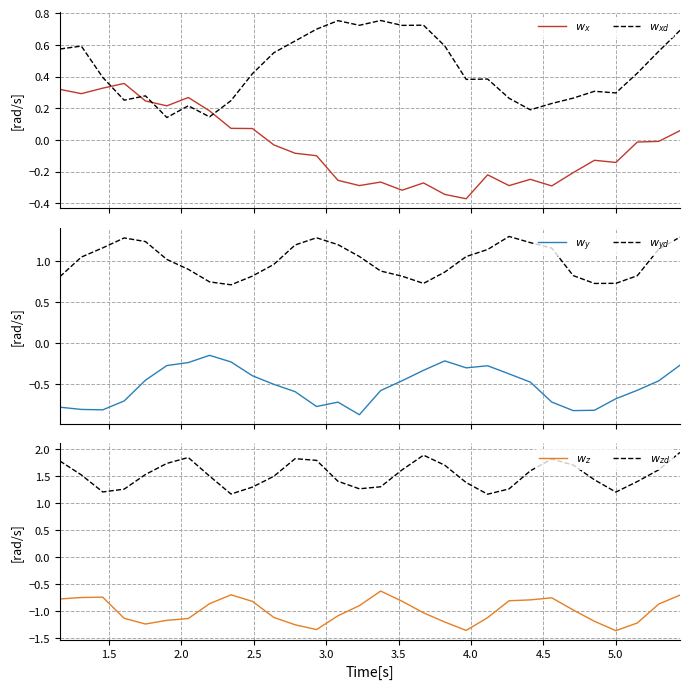

What is the difference between the maximum and minimum values in the $w_{xd}$ series?

0.6